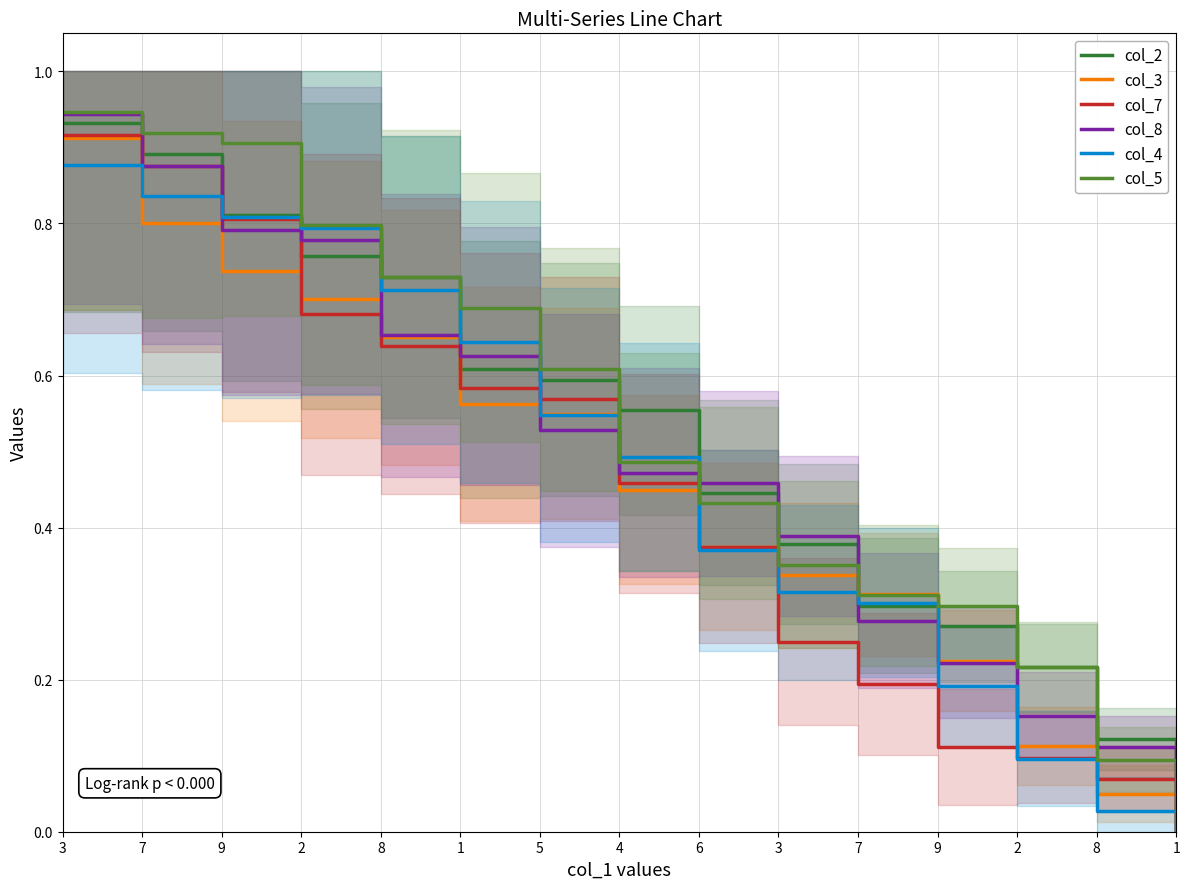

At how many categories does at least one series exceed 0?

14